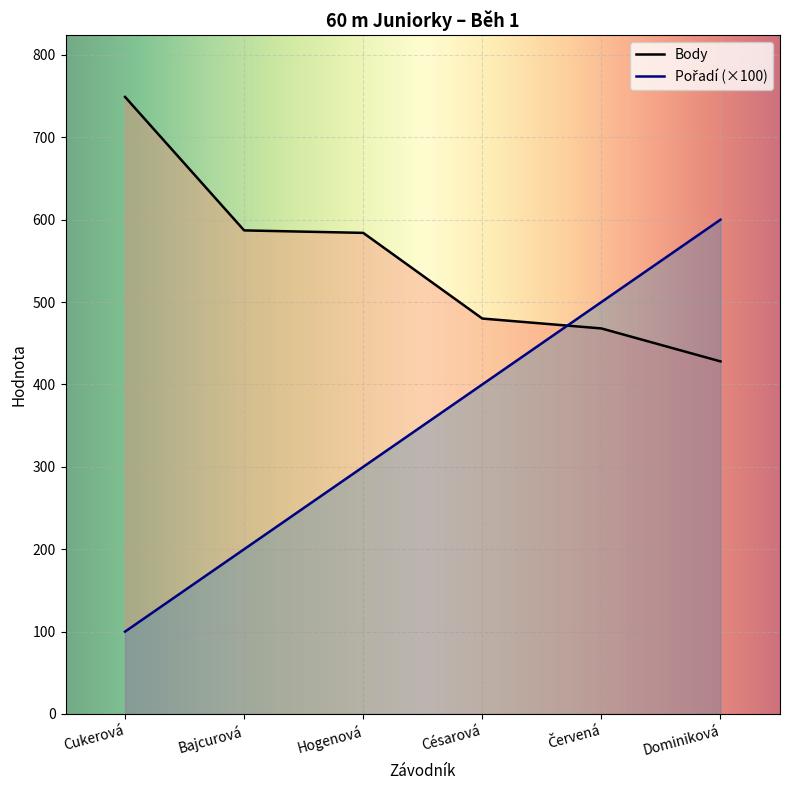

Count the number of categories in the chart.

6